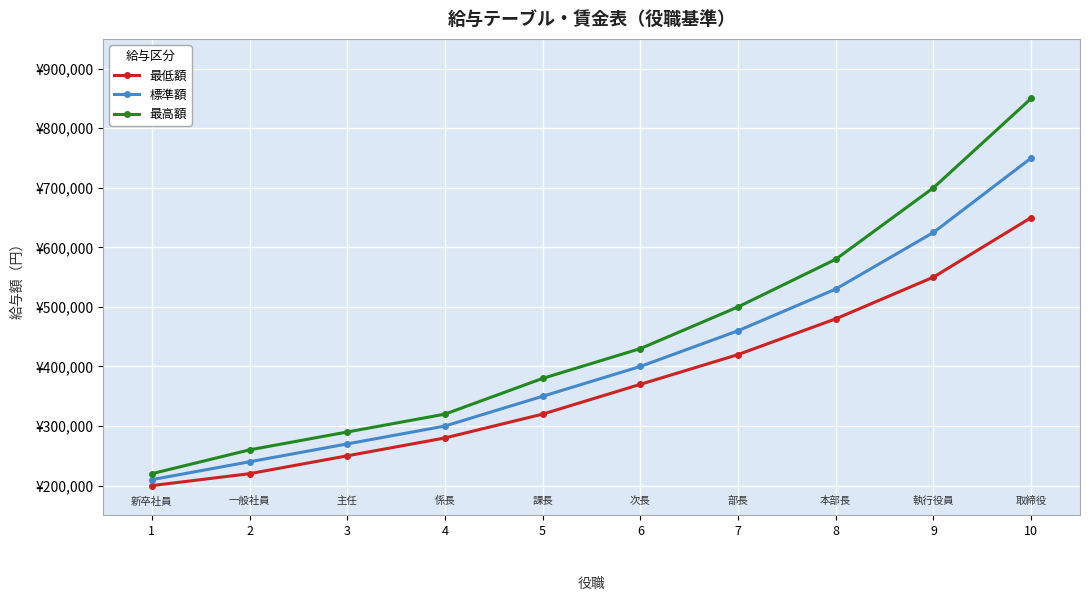

What are all the series names shown in the legend?

最低額, 標準額, 最高額